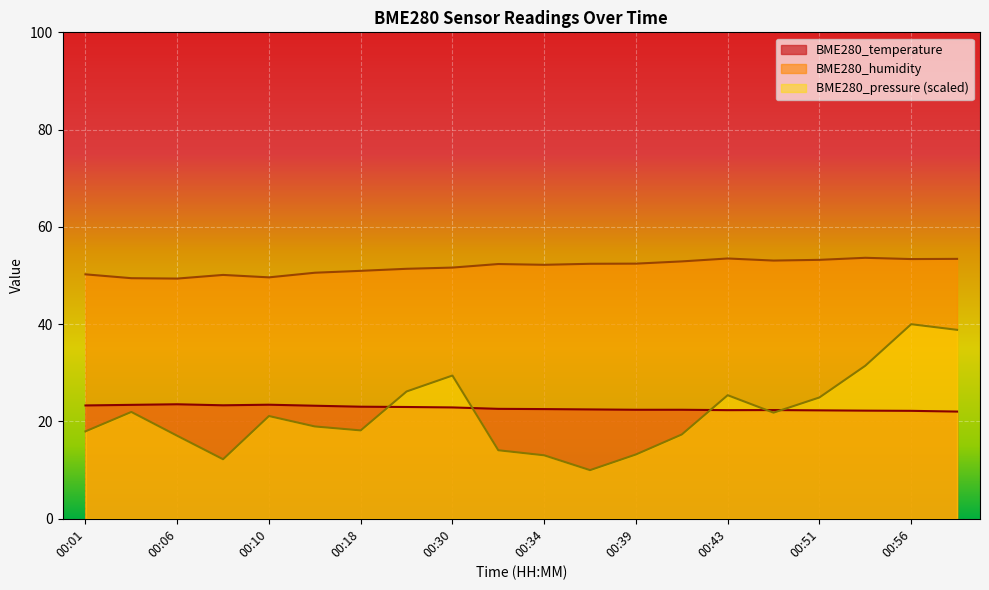

At 00:46, list the series in order from largest to smallest.

BME280_humidity, BME280_temperature, BME280_pressure